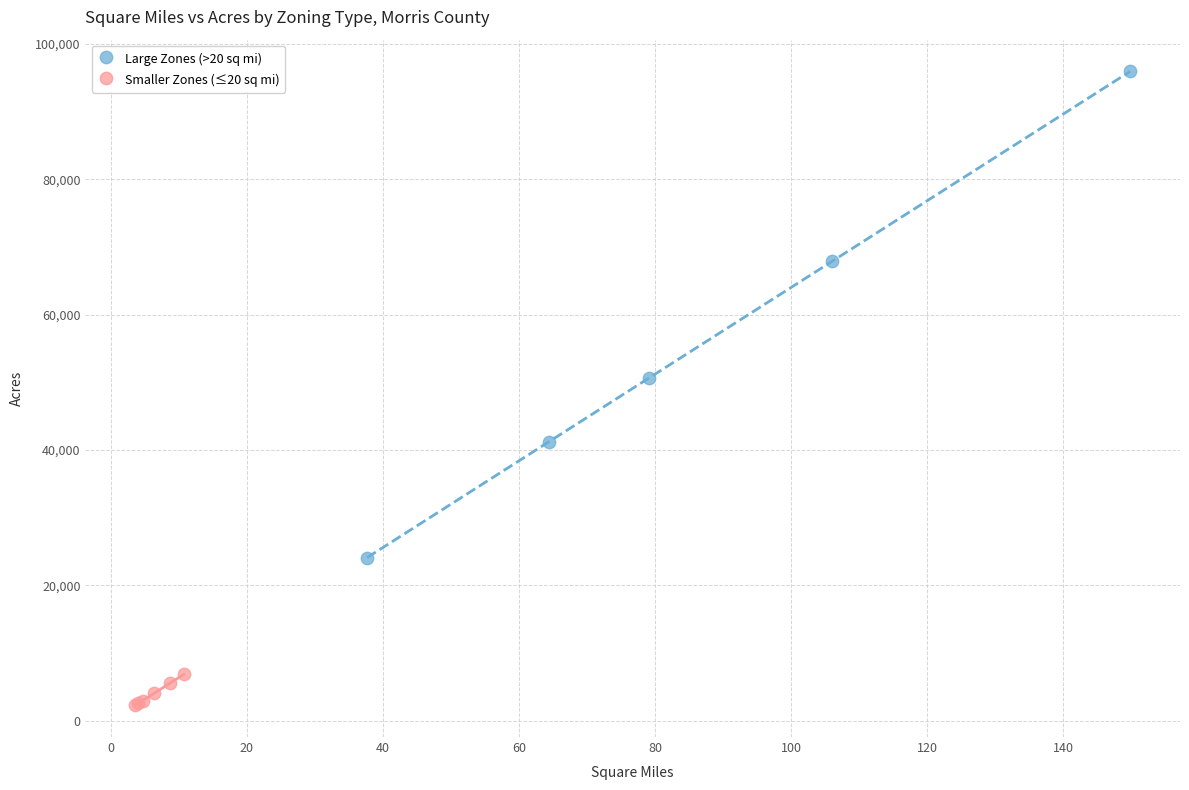

What are all the series names shown in the legend?

Large Zones (>20 sq mi), Smaller Zones (≤20 sq mi)